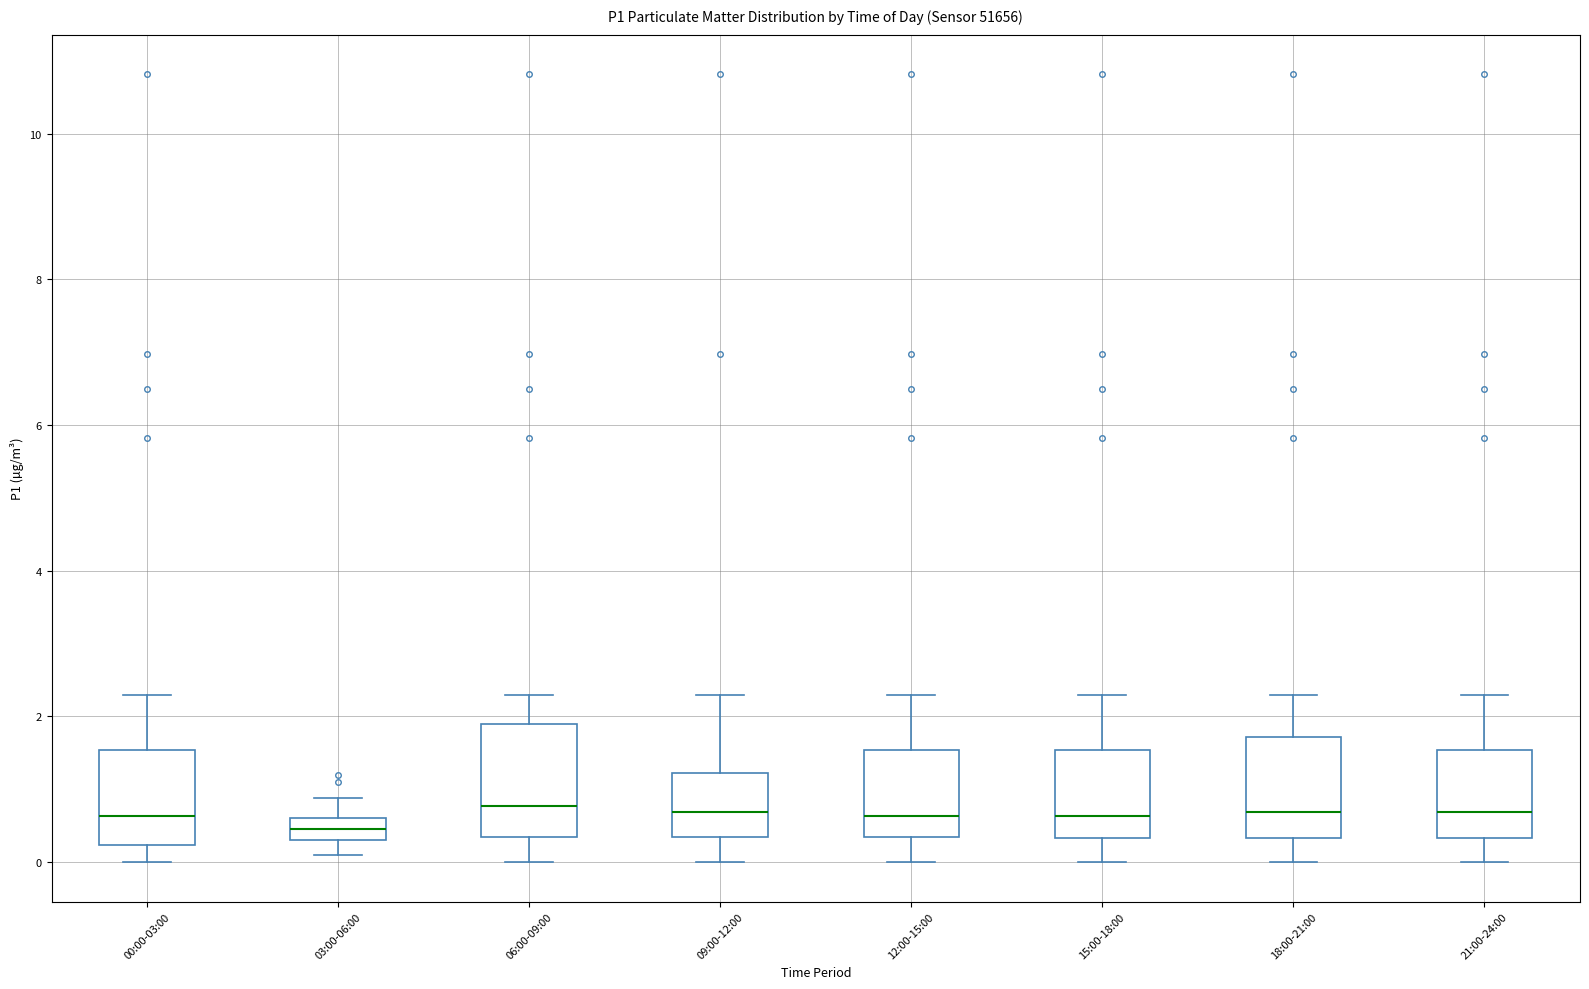

Reading left to right, read every box against the y-axis: the position of its median line, the range the box covers, and the ends of its whiskers. The values are not printed on the chart, so give them approximately, as read against the axis.

00:00-03:00: median 0.6, box 0.2 to 1.6, whiskers 0.0 to 2.4
03:00-06:00: median 0.4 (inside the box), box 0.4 to 0.6, whiskers 0.2 to 0.8
06:00-09:00: median 0.8, box 0.4 to 1.8, whiskers 0.0 to 2.4
09:00-12:00: median 0.6, box 0.4 to 1.2, whiskers 0.0 to 2.4
12:00-15:00: median 0.6, box 0.4 to 1.6, whiskers 0.0 to 2.4
15:00-18:00: median 0.6, box 0.4 to 1.6, whiskers 0.0 to 2.4
18:00-21:00: median 0.6, box 0.4 to 1.8, whiskers 0.0 to 2.4
21:00-24:00: median 0.6, box 0.4 to 1.6, whiskers 0.0 to 2.4